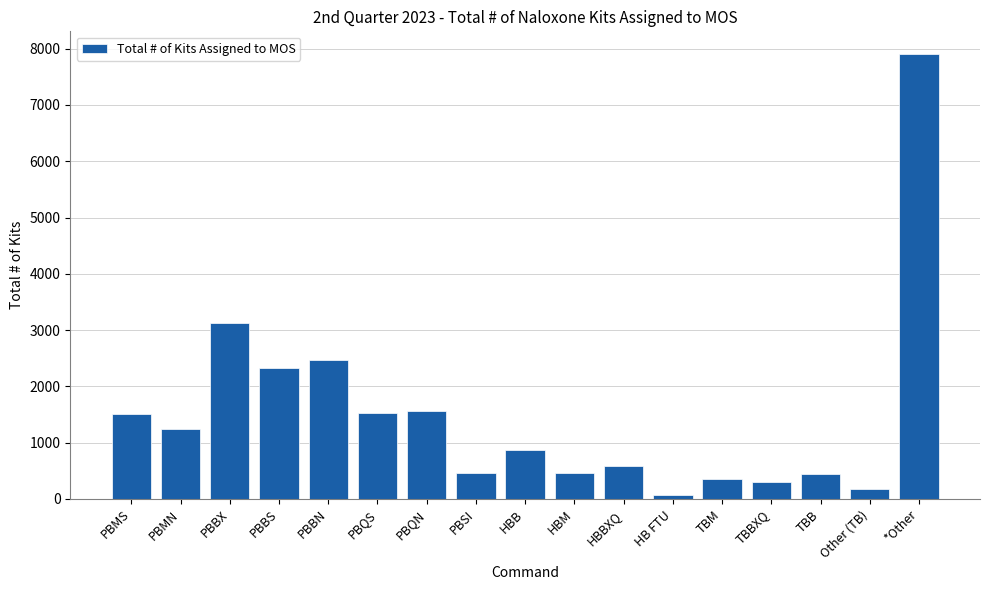

Is it true that the value at *Other is 4924?

False